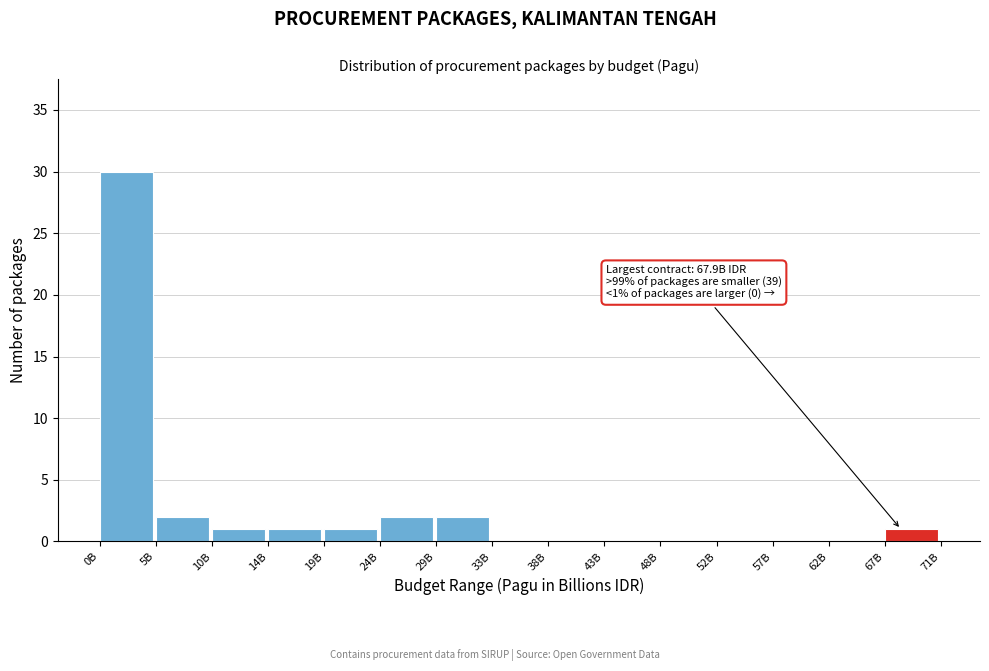

Reading left to right, extract all data points from this chart.

0B=30	5B=2	10B=1	14B=1	19B=1	24B=2	29B=2	33B=0	38B=0	43B=0	48B=0	52B=0	57B=0	62B=0	67B=1